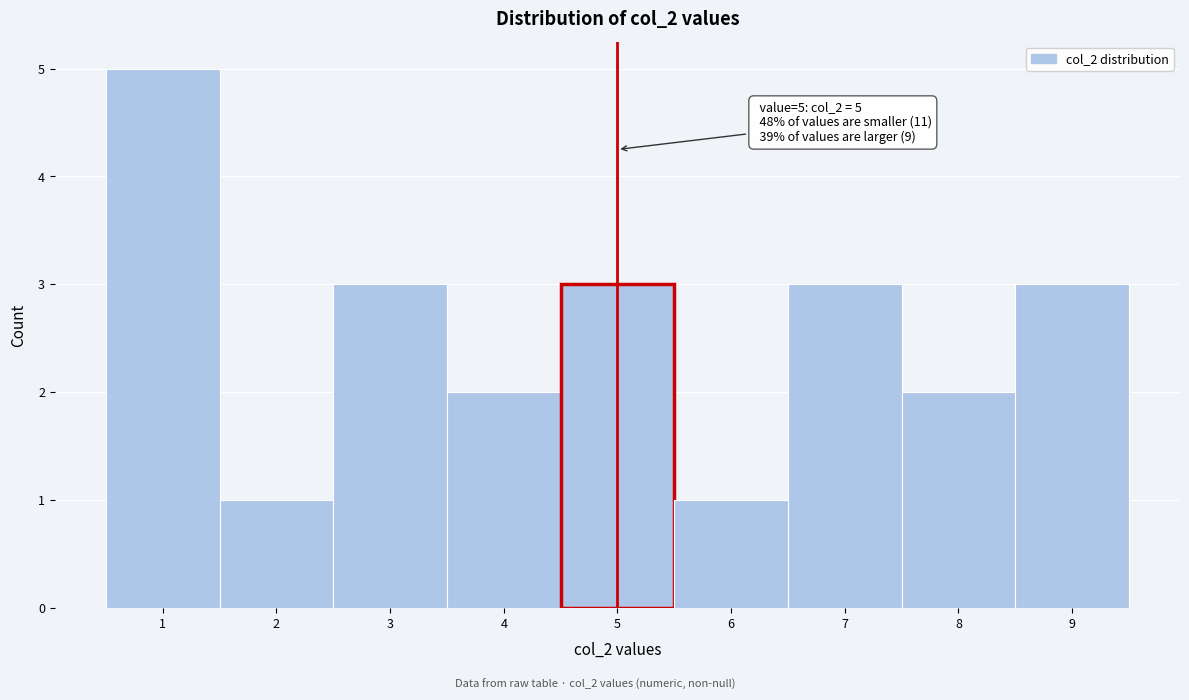

Over which range of the x-axis is the bar tallest?

0.5 to 1.5